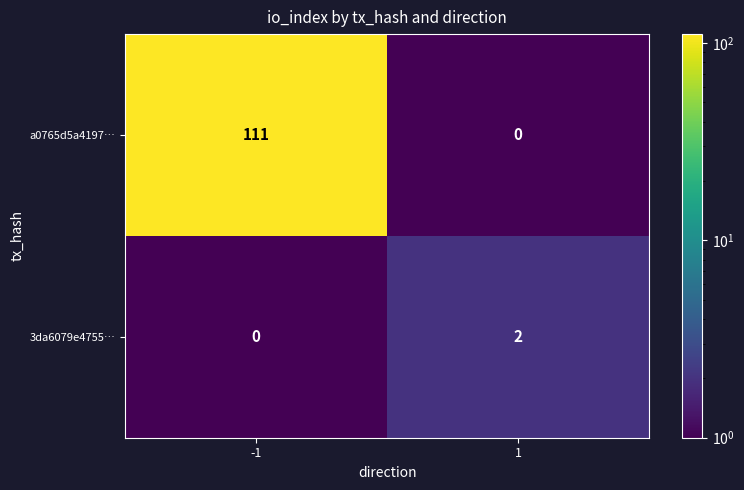

The a0765d5a4197… series shows 55 at 1. True or false?

False